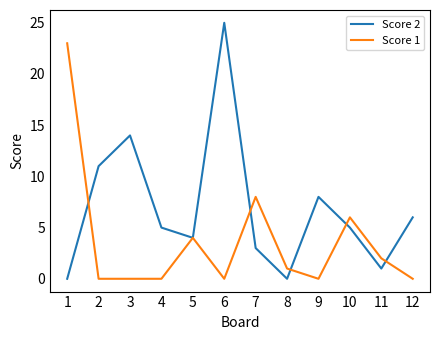

Between 6 and 8, which series saw the biggest shift?

Score 2